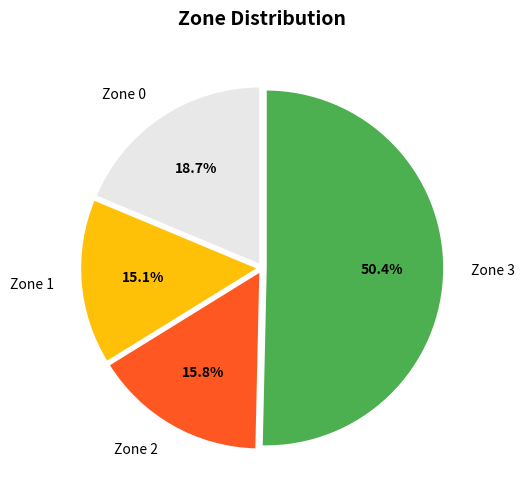

Is there a majority slice in this chart?

Yes